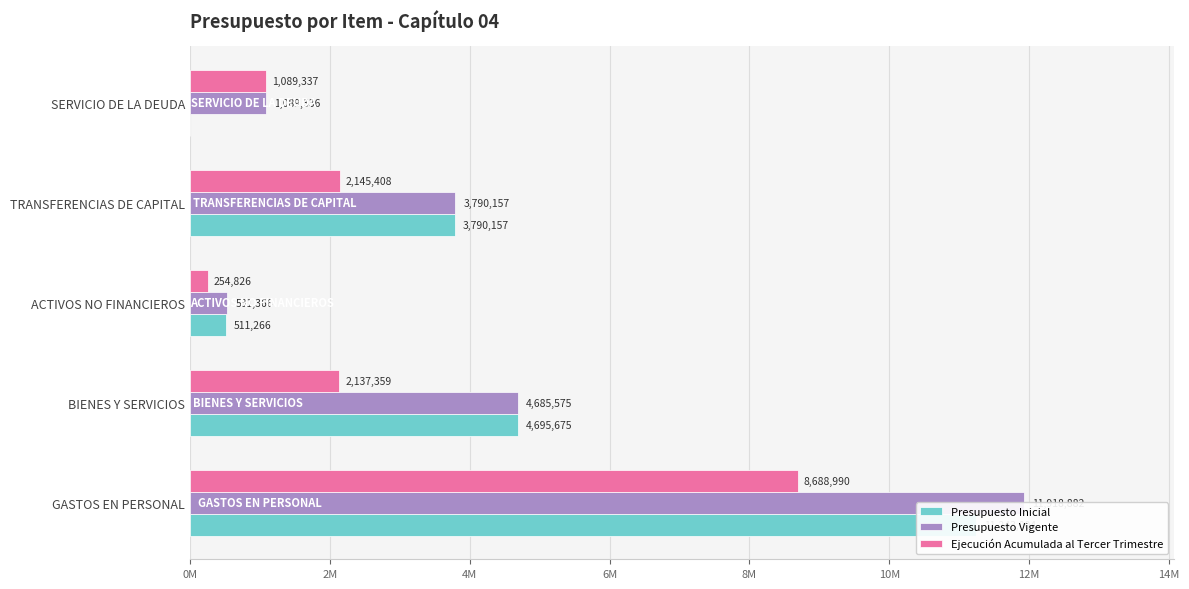

What is the total value across all series at SERVICIO DE LA DEUDA?

2178673